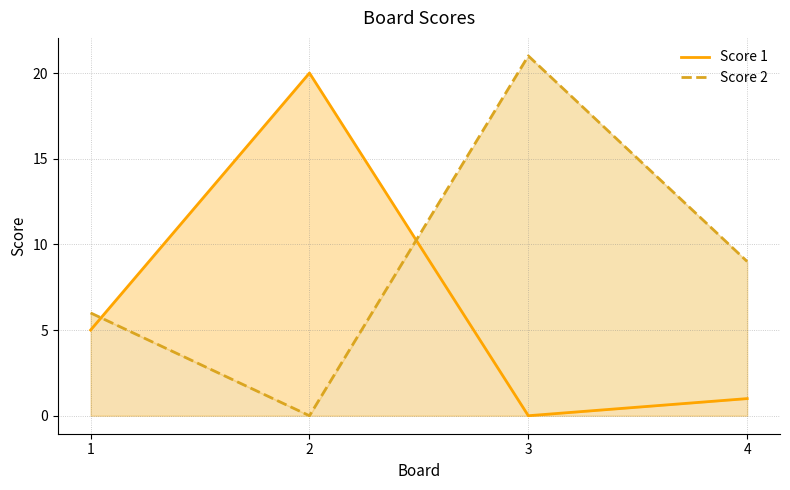

Reading right to left, extract all data points from this chart.

Score 1: 4=1	3=0	2=20	1=5
Score 2: 4=9	3=21	2=0	1=6